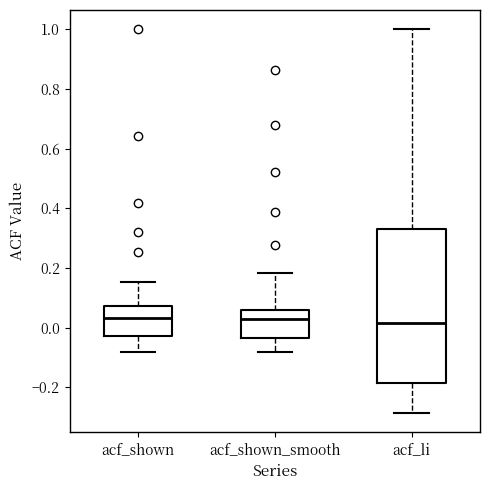

Comparing the boxes themselves (not the whiskers), which one is the tallest?

acf_li